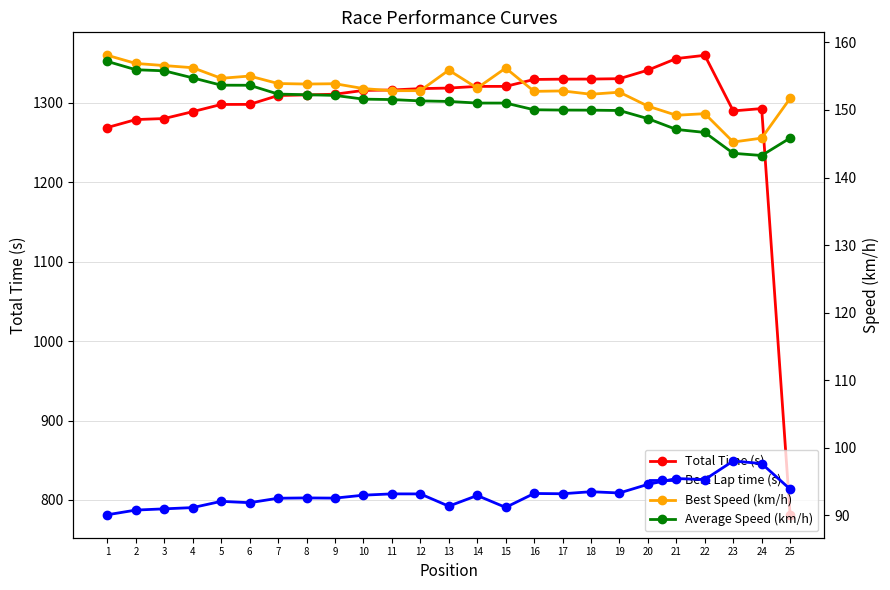

Reading left to right, list all the values displayed in this chart.

Total Time (s): 1=1268.8	2=1278.8	3=1280.1	4=1288.7	5=1297.8	6=1297.9	7=1309.0	8=1309.8	9=1310.7	10=1315.5	11=1316.0	12=1317.7	13=1318.4	14=1320.5	15=1320.5	16=1329.3	17=1329.7	18=1329.8	19=1330.2	20=1341.0	21=1355.6	22=1359.7	23=1289.7	24=1292.6	25=781.4
Best Lap time (s): 1=90.1	2=90.8	3=91.0	4=91.2	5=92.1	6=91.9	7=92.6	8=92.6	9=92.6	10=93.0	11=93.2	12=93.2	13=91.4	14=93.0	15=91.2	16=93.3	17=93.2	18=93.5	19=93.3	20=94.6	21=95.5	22=95.3	23=98.1	24=97.7	25=93.9
Best Speed (km/h): 1=158.1	2=156.9	3=156.6	4=156.3	5=154.7	6=155.0	7=153.9	8=153.8	9=153.9	10=153.2	11=152.8	12=152.9	13=155.9	14=153.2	15=156.2	16=152.8	17=152.8	18=152.3	19=152.6	20=150.6	21=149.2	22=149.5	23=145.3	24=145.8	25=151.7
Average Speed (km/h): 1=157.2	2=156.0	3=155.8	4=154.8	5=153.7	6=153.7	7=152.4	8=152.3	9=152.2	10=151.6	11=151.5	12=151.3	13=151.3	14=151.0	15=151.0	16=150.0	17=150.0	18=150.0	19=149.9	20=148.7	21=147.1	22=146.7	23=143.6	24=143.3	25=145.8